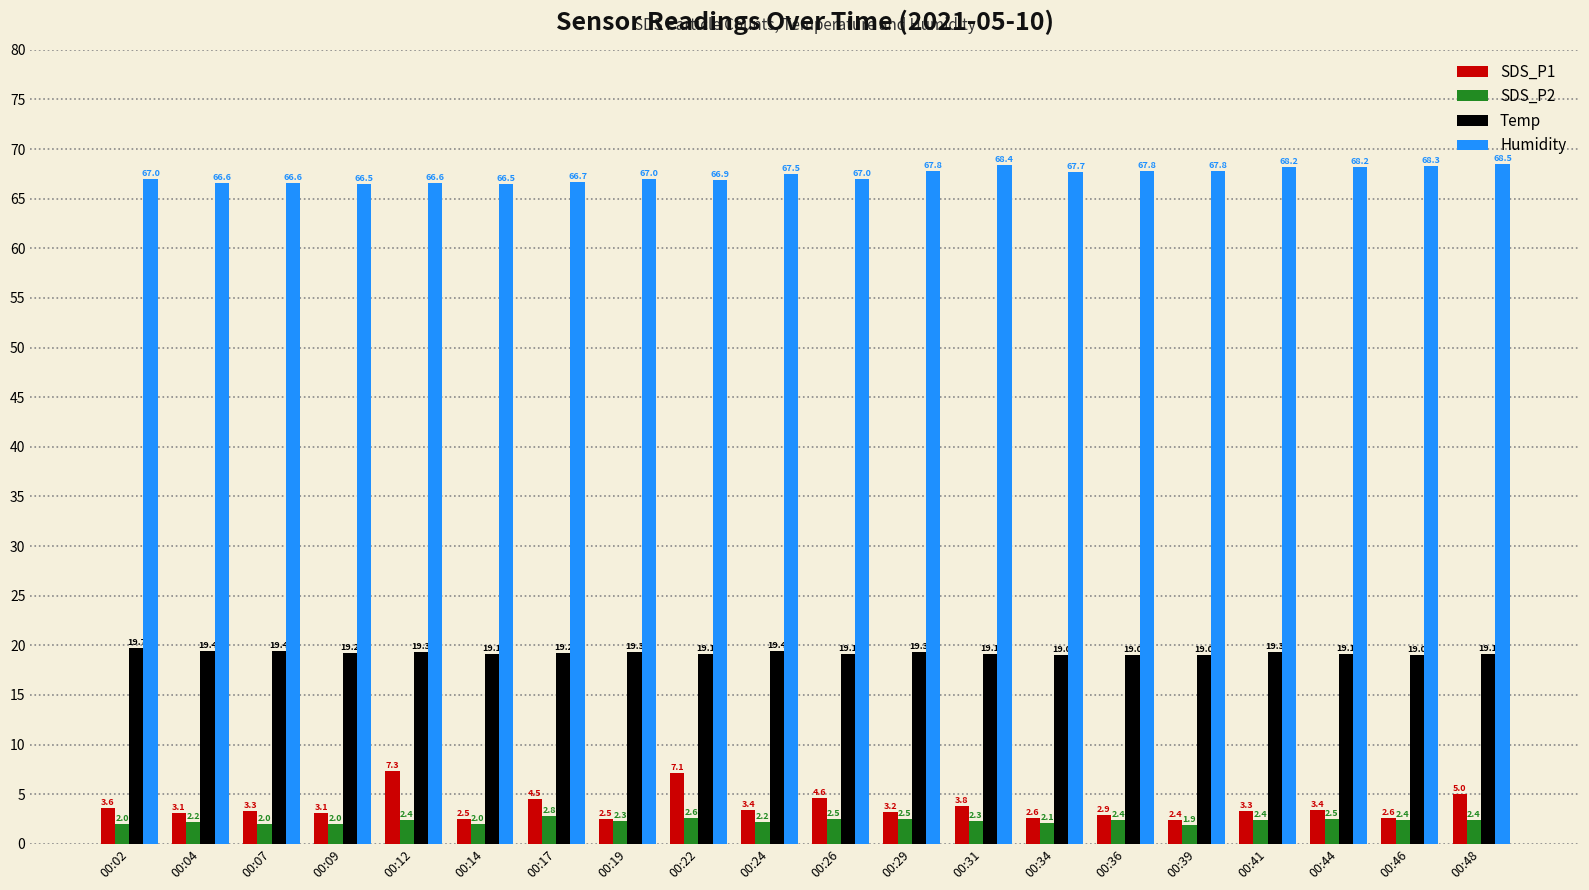

What is the maximum value for Temp?

19.7